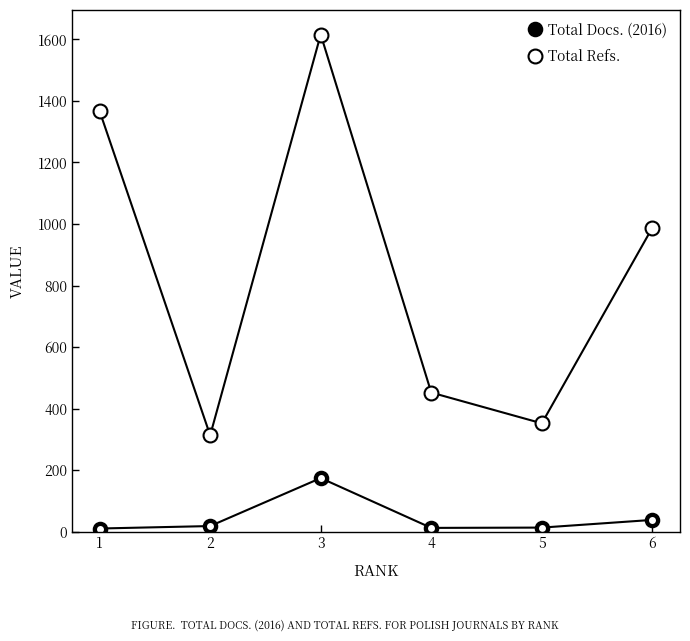

Count the number of categories in the chart.

6